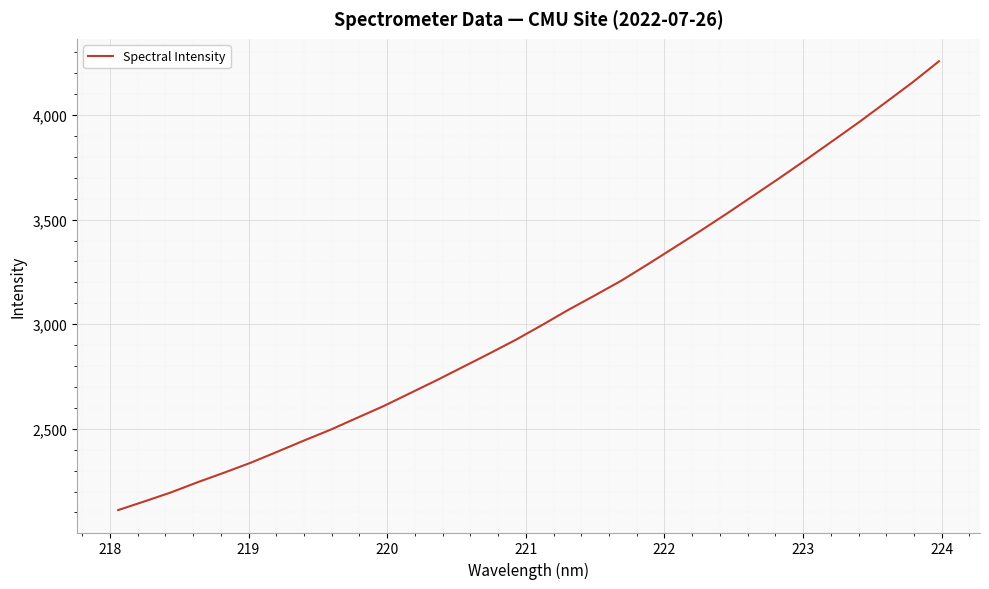

What is the difference between the maximum and minimum values?

2145.4